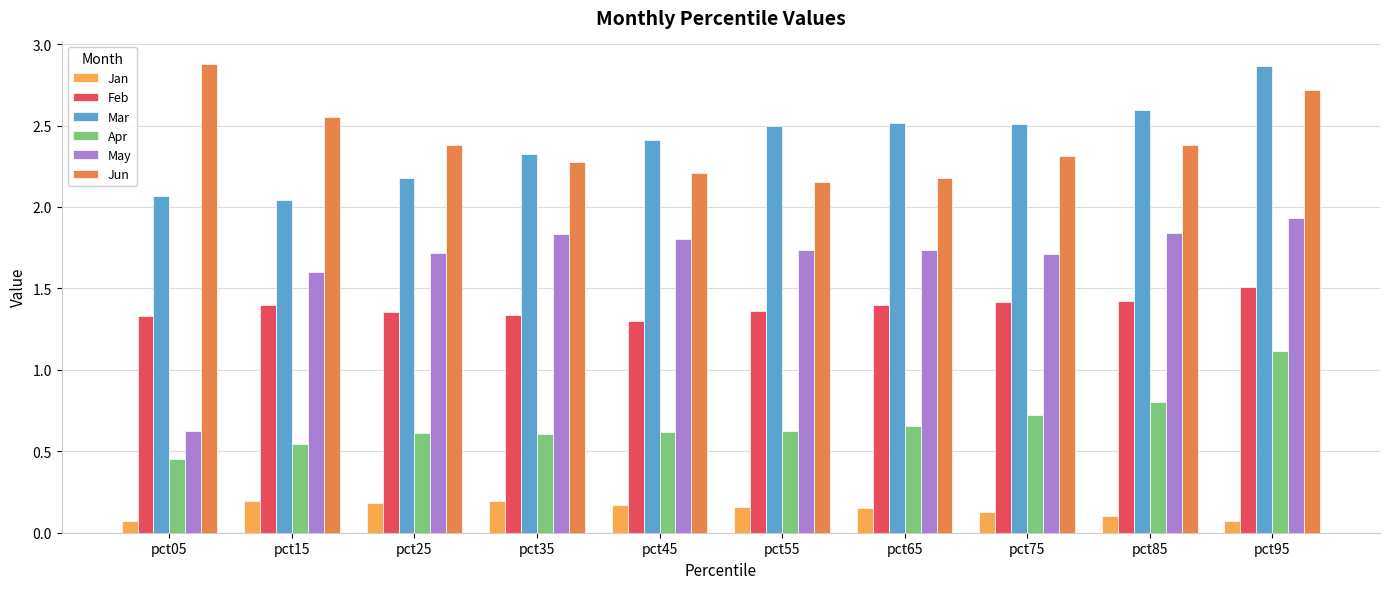

Between pct05 and pct35, which series saw the biggest shift?

May